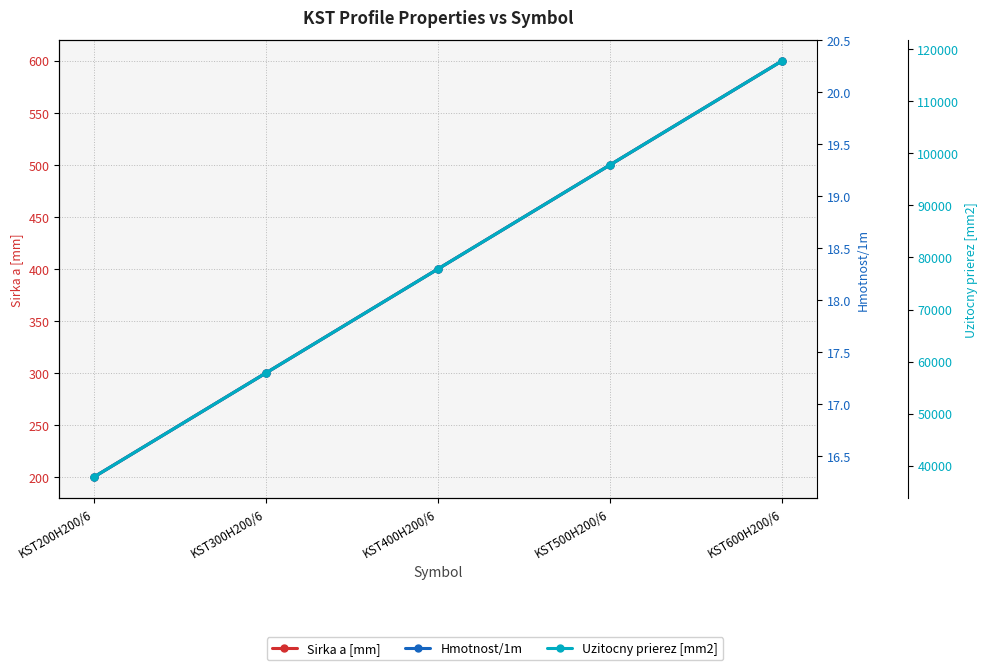

What is the difference between the maximum and minimum values in the Hmotnost/1m series?

4.0